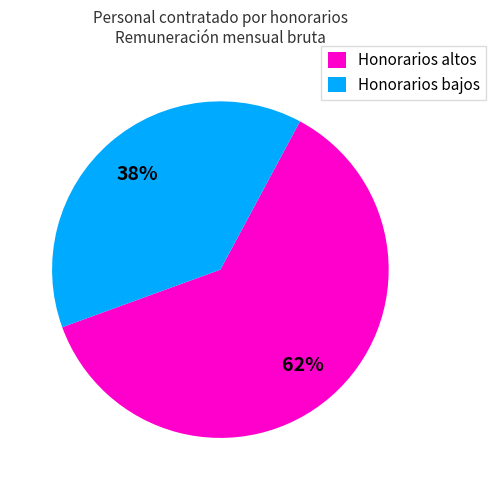

Is the sum of Honorarios altos and Honorarios bajos greater than half?

Yes